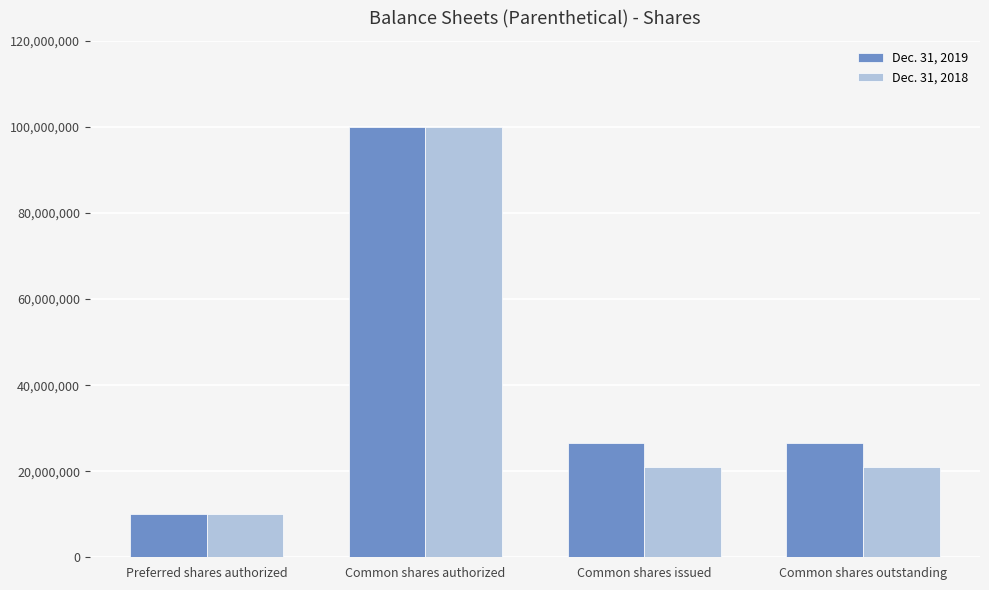

Reading left to right, list all the values displayed in this chart.

Dec. 31, 2019: Preferred shares authorized=10000000	Common shares authorized=100000000	Common shares issued=26631603	Common shares outstanding=26631603
Dec. 31, 2018: Preferred shares authorized=10000000	Common shares authorized=100000000	Common shares issued=20881603	Common shares outstanding=20881603